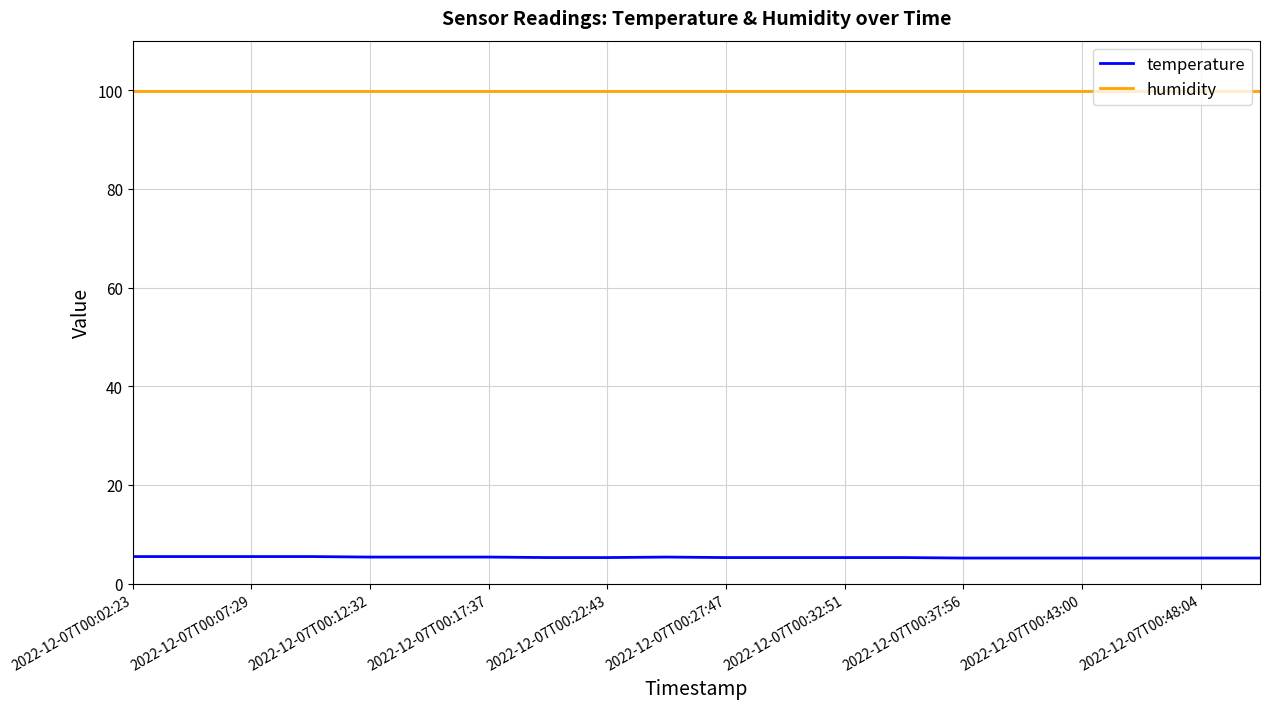

What is the greatest value displayed?

99.9